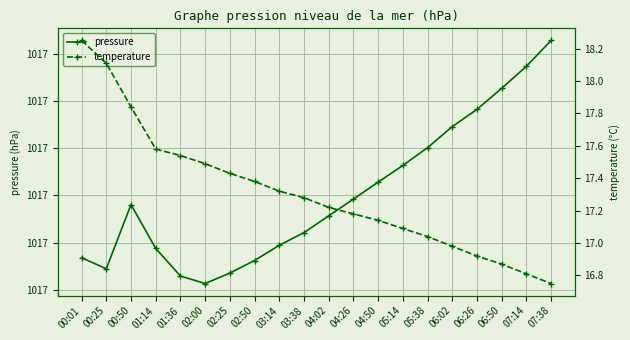

Reading right to left, list all the values displayed in this chart.

pressure: 07:38=1017.2	07:14=1017.2	06:50=1017.1	06:26=1017.1	06:02=1017.0	05:38=1017.0	05:14=1017.0	04:50=1016.9	04:26=1016.9	04:02=1016.9	03:38=1016.8	03:14=1016.8	02:50=1016.8	02:25=1016.7	02:00=1016.7	01:36=1016.7	01:14=1016.8	00:50=1016.9	00:25=1016.7	00:01=1016.8
temperature: 07:38=16.8	07:14=16.8	06:50=16.9	06:26=16.9	06:02=17.0	05:38=17.0	05:14=17.1	04:50=17.1	04:26=17.2	04:02=17.2	03:38=17.3	03:14=17.3	02:50=17.4	02:25=17.4	02:00=17.5	01:36=17.5	01:14=17.6	00:50=17.8	00:25=18.1	00:01=18.2